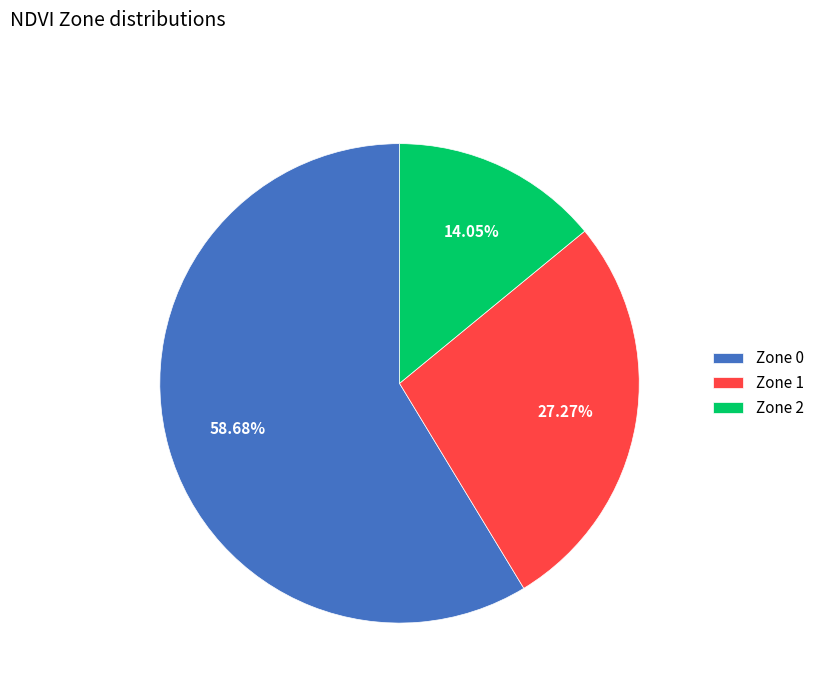

To the nearest percent, what is the combined percentage of Zone 2 and Zone 0?

73%